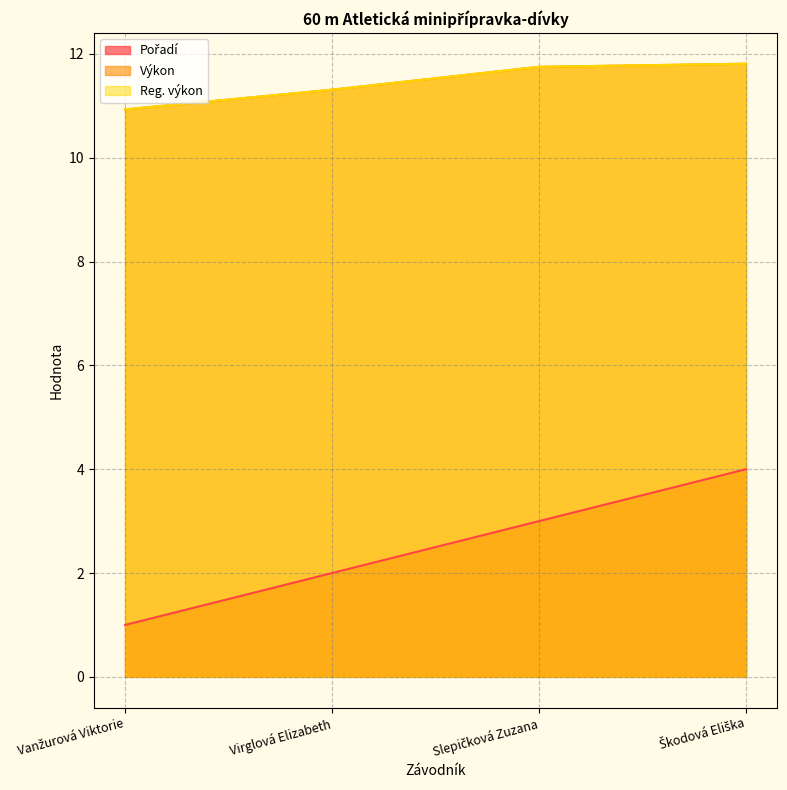

What are all the series names shown in the legend?

Pořadí, Výkon, Reg. výkon